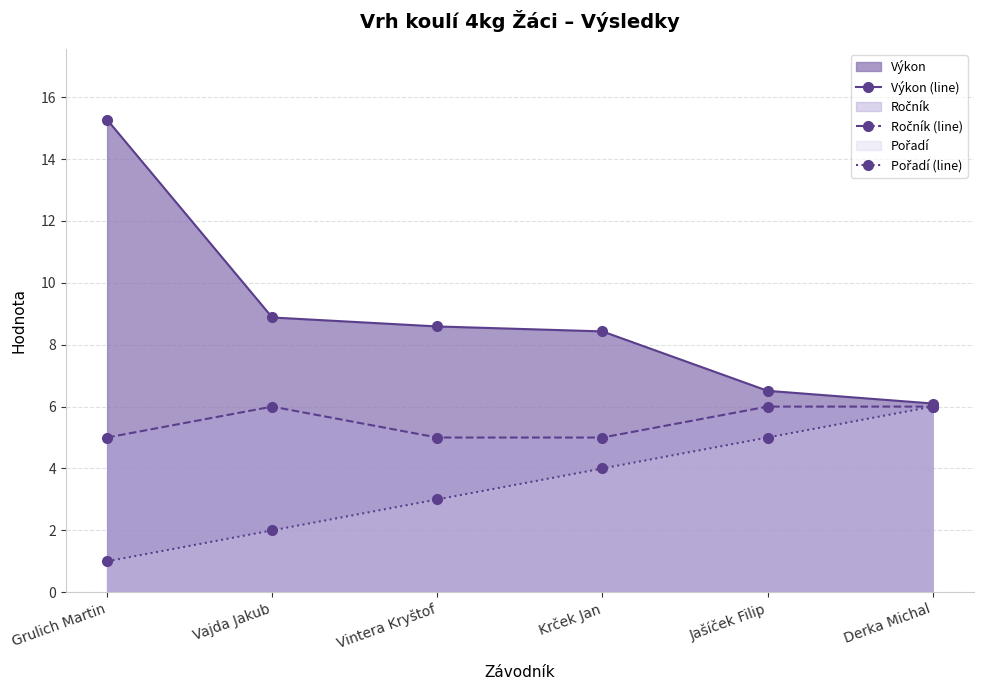

What is the difference between the second highest and second lowest values in the Výkon (line) series?

2.4